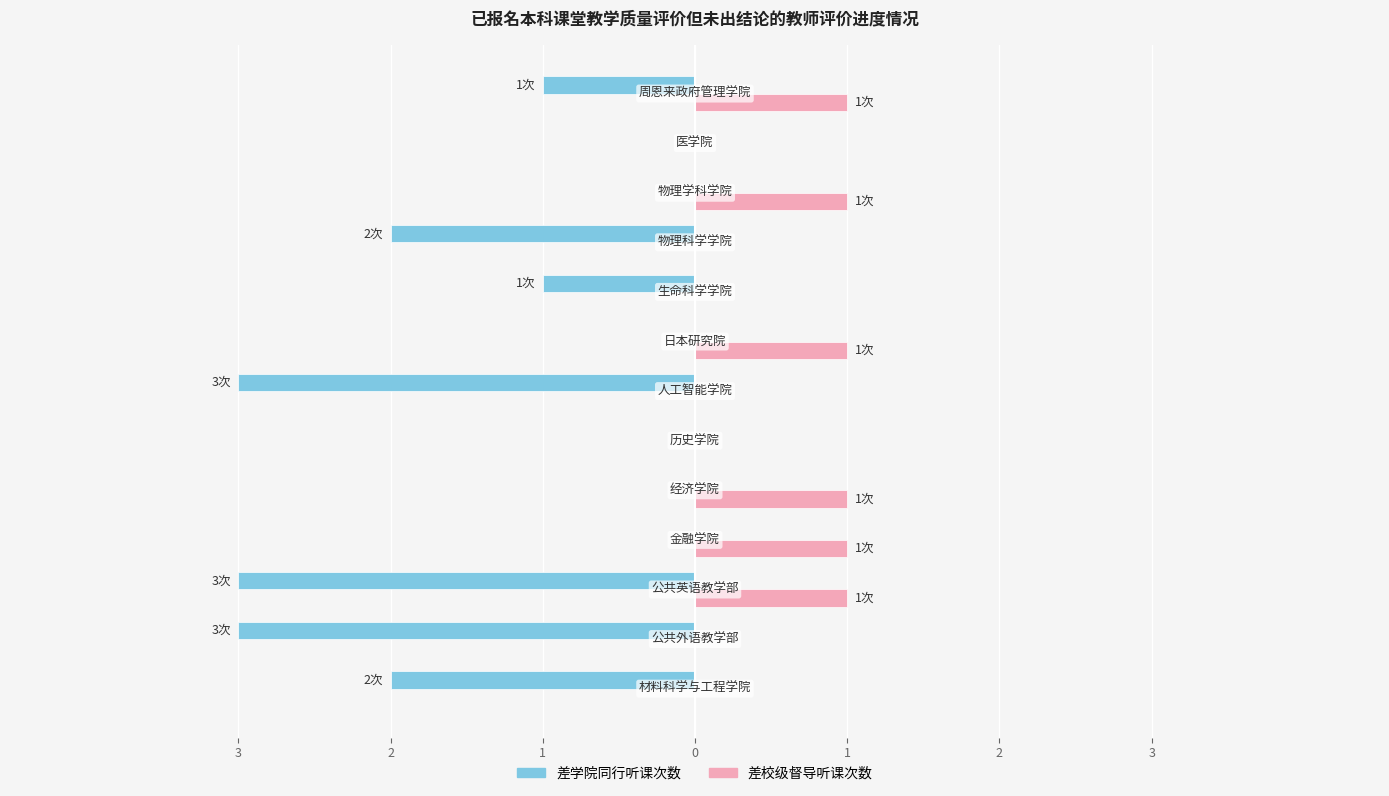

At how many categories does at least one series exceed -2?

13